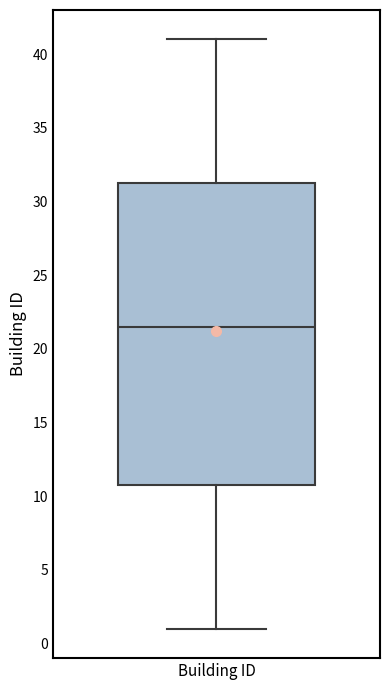

Read this box plot against the y-axis: the position of the median line, the range covered by the box, and the ends of both whiskers. The values are not printed on the chart, so give them approximately, as read against the axis.

median 21.5, box 11.0 to 31.5, whiskers 1.0 to 41.0